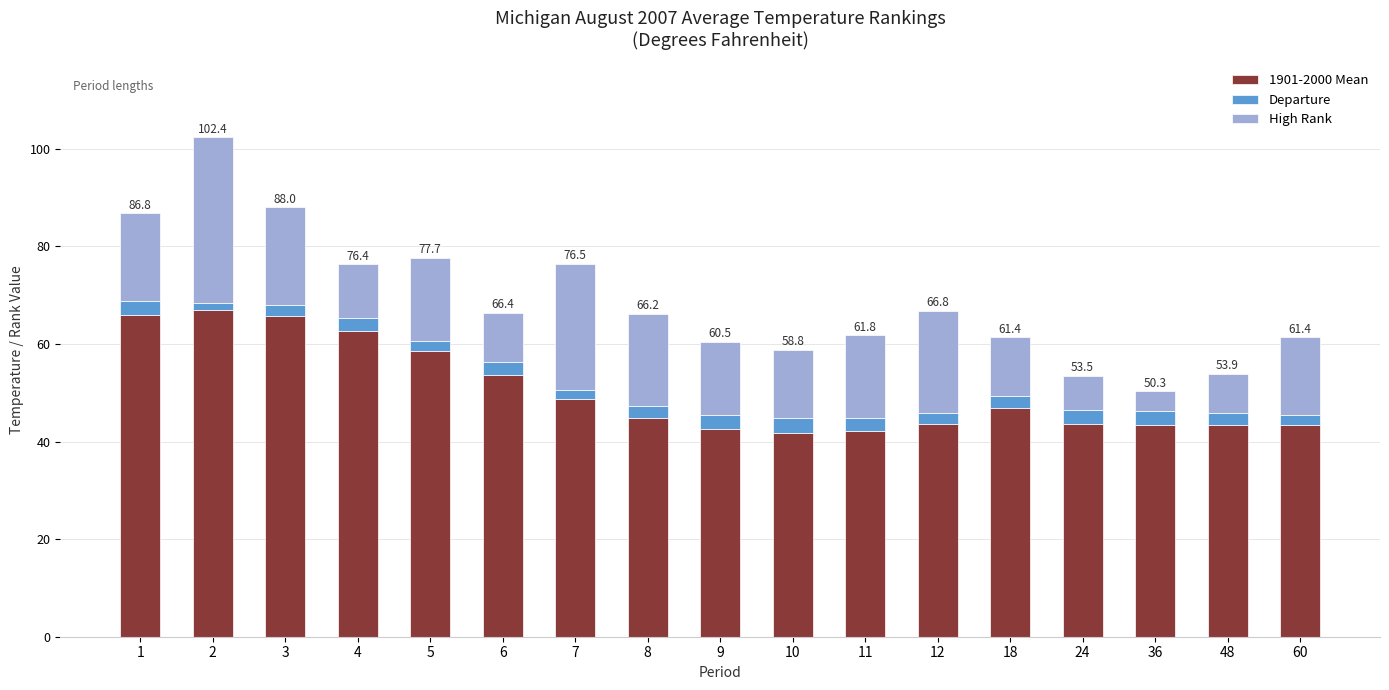

What is the total value across all series at 10?

58.8